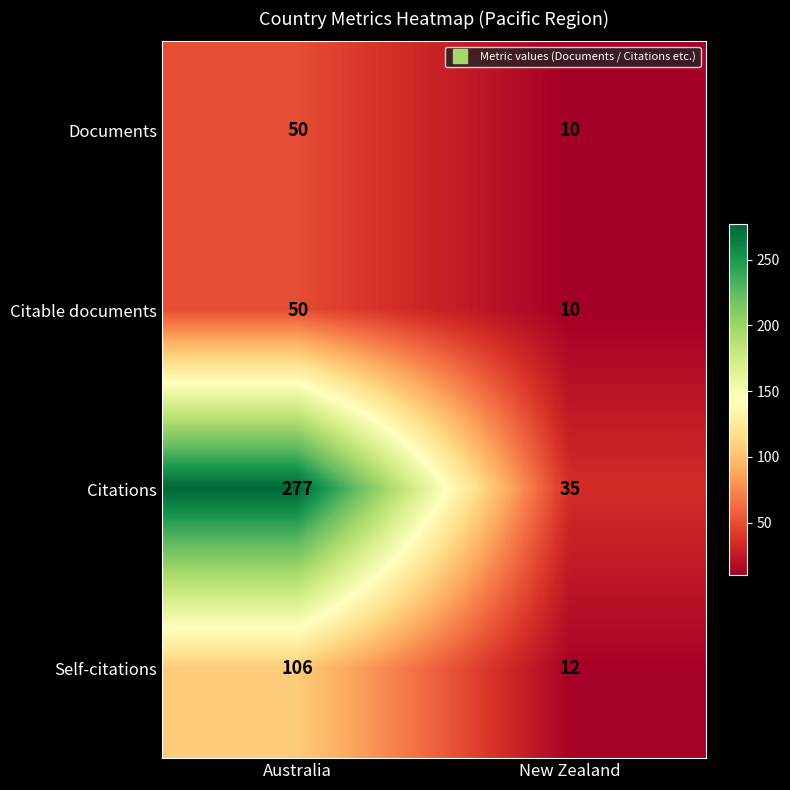

Rank the categories by Citations value from lowest to highest.

New Zealand, Australia